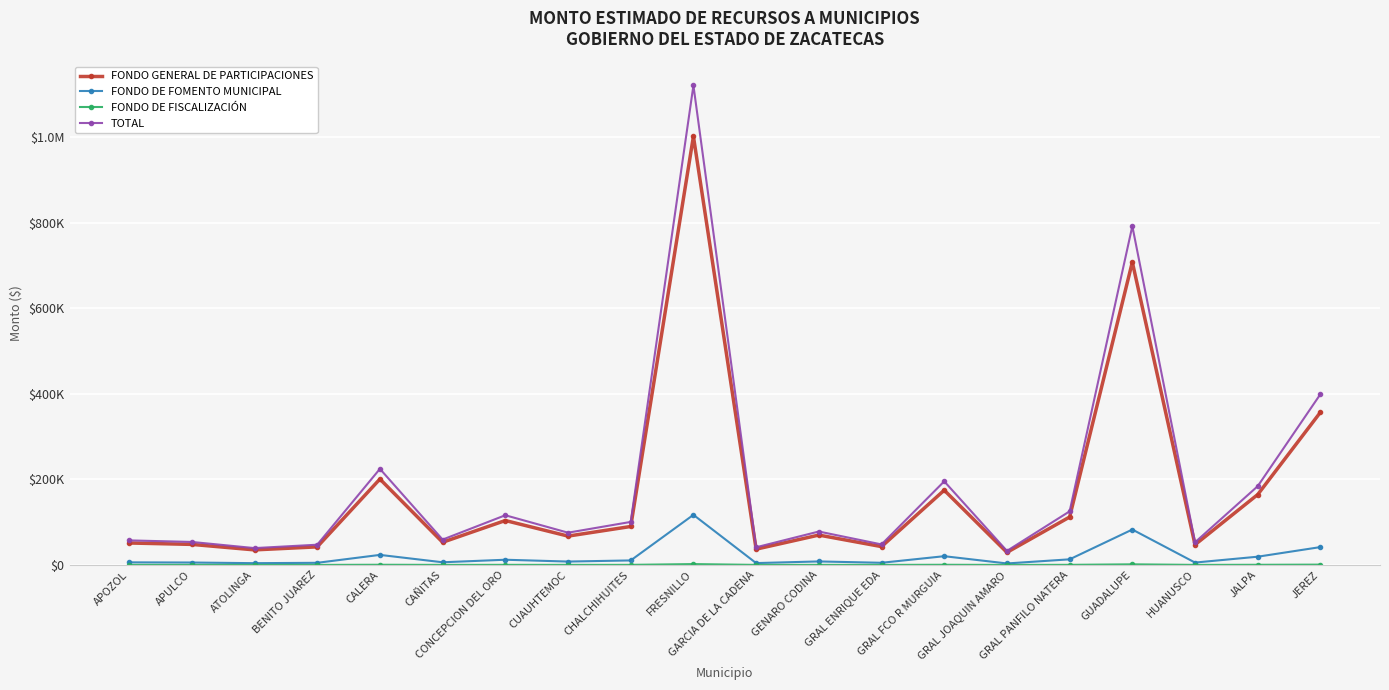

List the labels in order of FONDO GENERAL DE PARTICIPACIONES value, smallest first.

GRAL JOAQUIN AMARO, ATOLINGA, GARCIA DE LA CADENA, BENITO JUAREZ, GRAL ENRIQUE EDA, HUANUSCO, APULCO, APOZOL, CAÑITAS, CUAUHTEMOC, GENARO CODINA, CHALCHIHUITES, CONCEPCION DEL ORO, GRAL PANFILO NATERA, JALPA, GRAL FCO R MURGUIA, CALERA, JEREZ, GUADALUPE, FRESNILLO